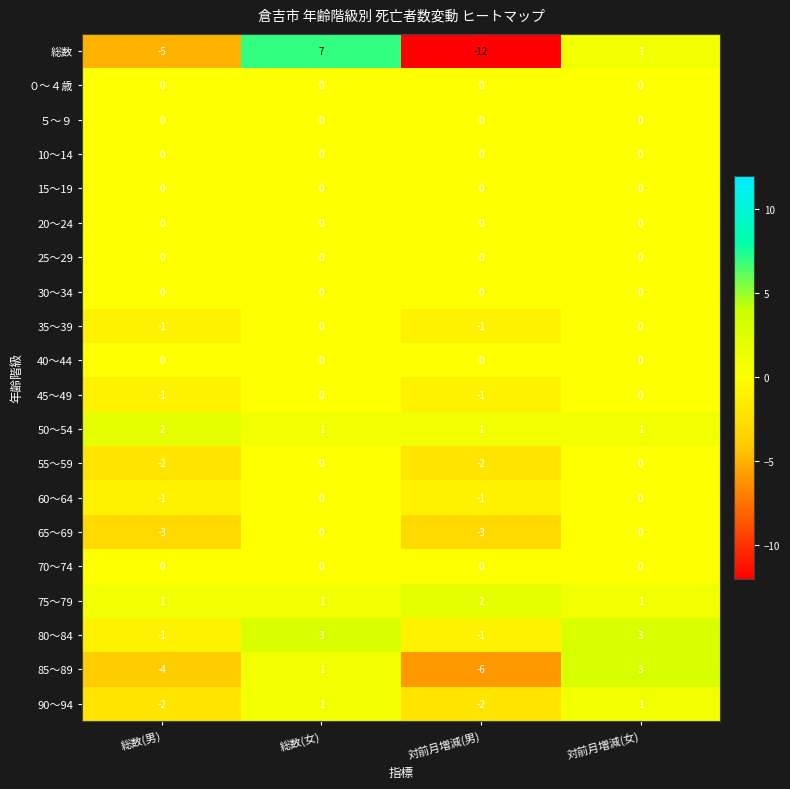

At which category is the sum across all series the highest?

総数(女)